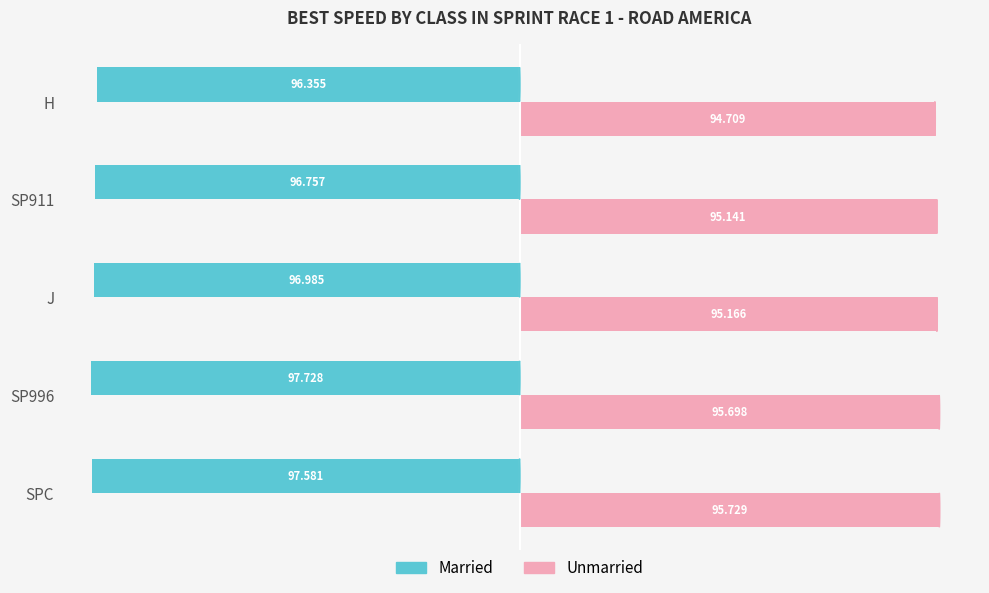

How many values in the Unmarried series are below 95?

1